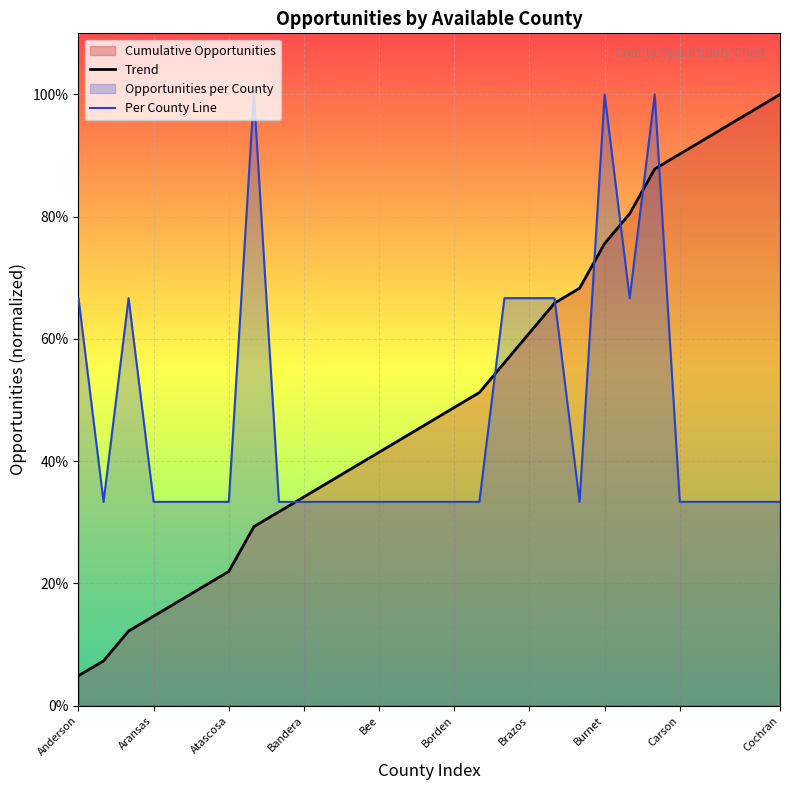

How many categories are shown in the chart?

29